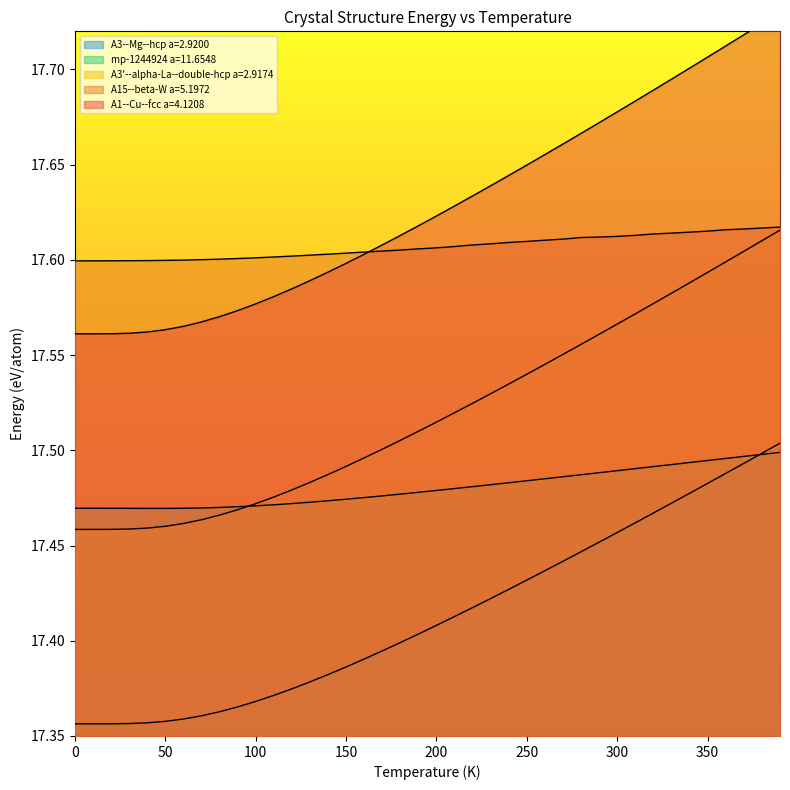

Reading left to right, transcribe all the data shown in this chart.

A1--Cu--fcc a=4.1208: 17.6	17.6	17.6	17.6	17.6	17.6	17.6	17.6	17.6	17.6	17.6	17.6	17.6	17.6	17.6	17.6	17.6	17.6	17.6	17.6	17.6	17.6	17.6	17.6	17.6	17.6	17.7	17.7	17.7	17.7	17.7	17.7	17.7	17.7	17.7	17.7	17.7	17.7	17.7	17.7
A15--beta-W a=5.1972: 17.6	17.6	17.6	17.6	17.6	17.6	17.6	17.6	17.6	17.6	17.6	17.6	17.6	17.6	17.6	17.6	17.6	17.6	17.6	17.6	17.6	17.6	17.6	17.6	17.6	17.6	17.6	17.6	17.6	17.6	17.6	17.6	17.6	17.6	17.6	17.6	17.6	17.6	17.6	17.6
A3'--alpha-La--double-hcp a=2.9174: 17.5	17.5	17.5	17.5	17.5	17.5	17.5	17.5	17.5	17.5	17.5	17.5	17.5	17.5	17.5	17.5	17.5	17.5	17.5	17.5	17.5	17.5	17.5	17.5	17.5	17.5	17.5	17.6	17.6	17.6	17.6	17.6	17.6	17.6	17.6	17.6	17.6	17.6	17.6	17.6
A3--Mg--hcp a=2.9200: 17.4	17.4	17.4	17.4	17.4	17.4	17.4	17.4	17.4	17.4	17.4	17.4	17.4	17.4	17.4	17.4	17.4	17.4	17.4	17.4	17.4	17.4	17.4	17.4	17.4	17.4	17.4	17.4	17.4	17.5	17.5	17.5	17.5	17.5	17.5	17.5	17.5	17.5	17.5	17.5
mp-1244924 a=11.6548: 17.5	17.5	17.5	17.5	17.5	17.5	17.5	17.5	17.5	17.5	17.5	17.5	17.5	17.5	17.5	17.5	17.5	17.5	17.5	17.5	17.5	17.5	17.5	17.5	17.5	17.5	17.5	17.5	17.5	17.5	17.5	17.5	17.5	17.5	17.5	17.5	17.5	17.5	17.5	17.5